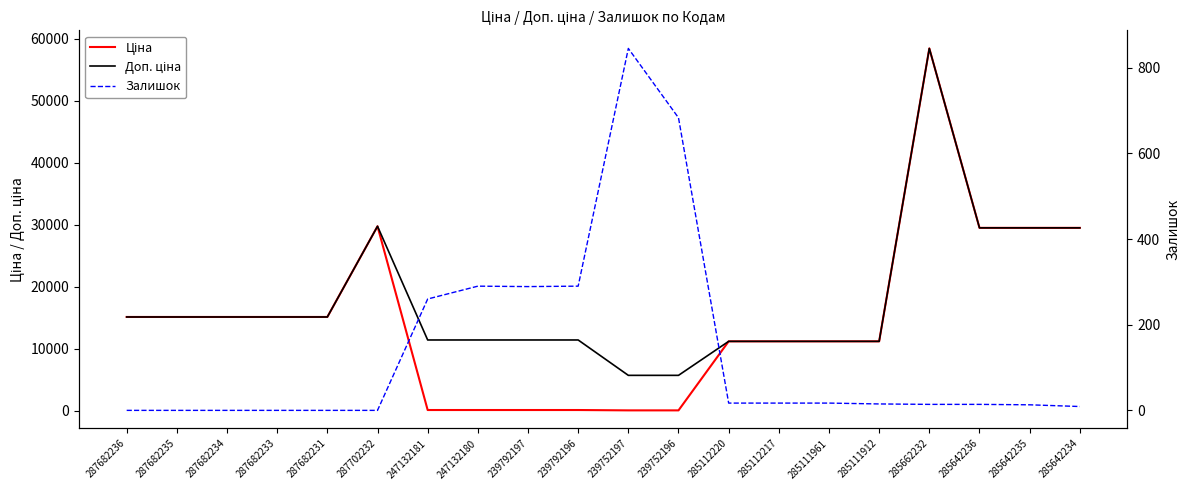

Is it true that Залишок equals -387.0 at 287682236?

False